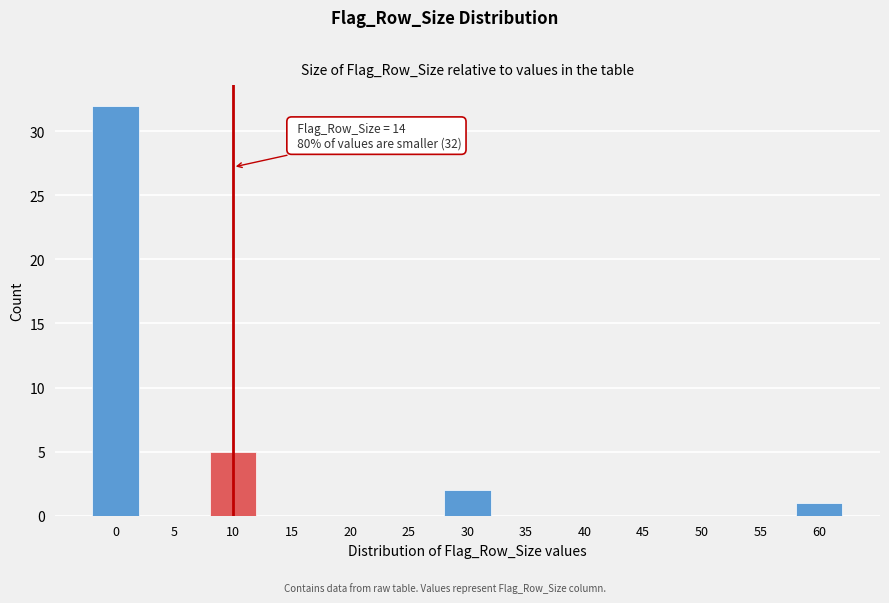

Reading left to right, transcribe all the data shown in this chart.

0=32	5=0	10=5	15=0	20=0	25=0	30=2	35=0	40=0	45=0	50=0	55=0	60=1